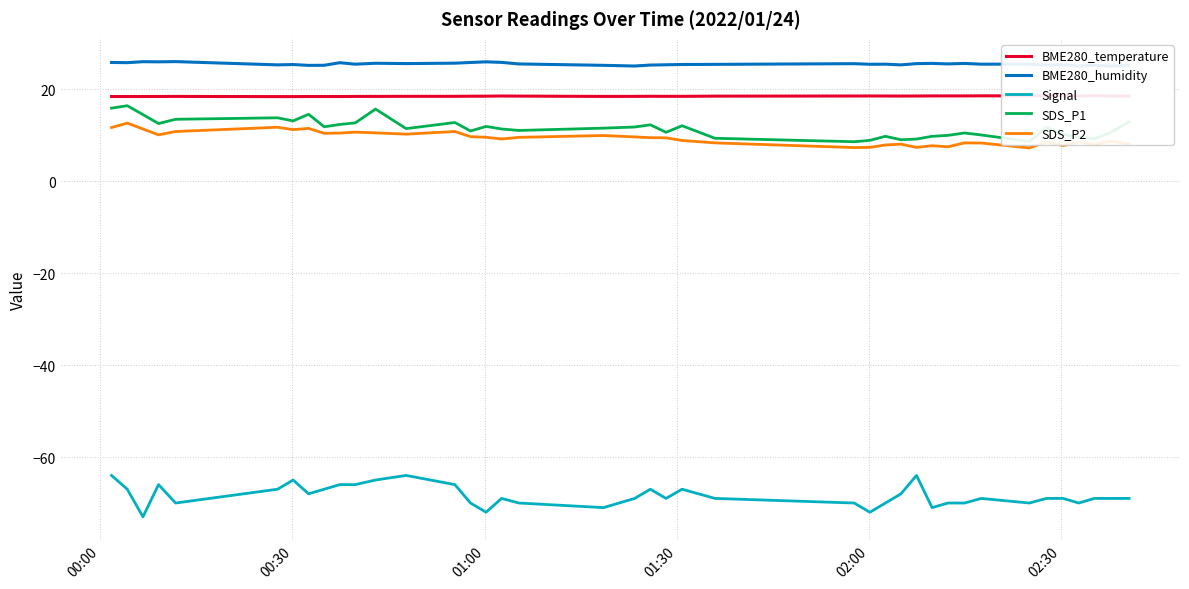

True or false: BME280_temperature and Signal cross at least once.

False